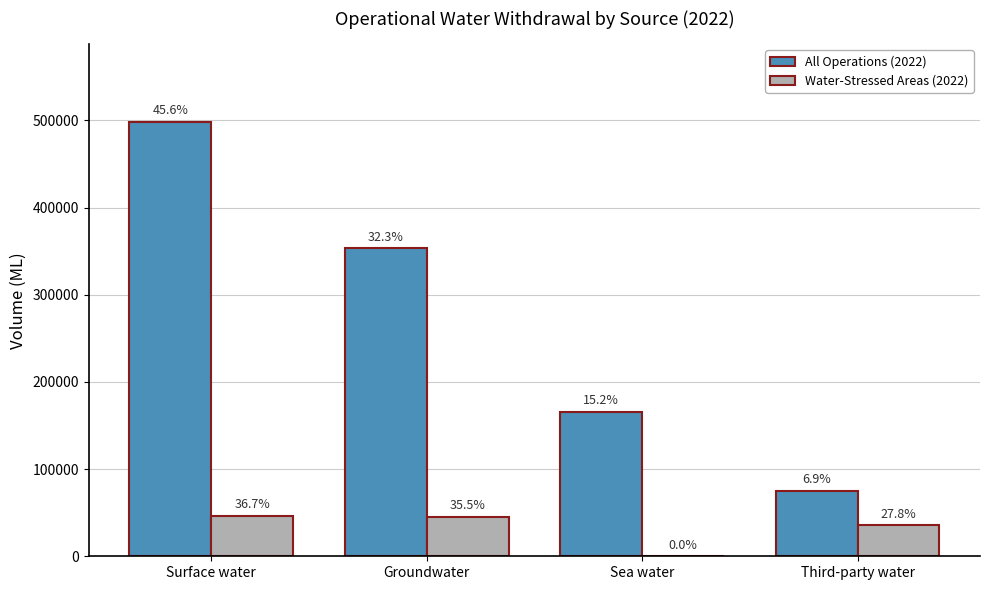

At which label is Water-Stressed Areas (2022) closest to 23346?

Third-party water